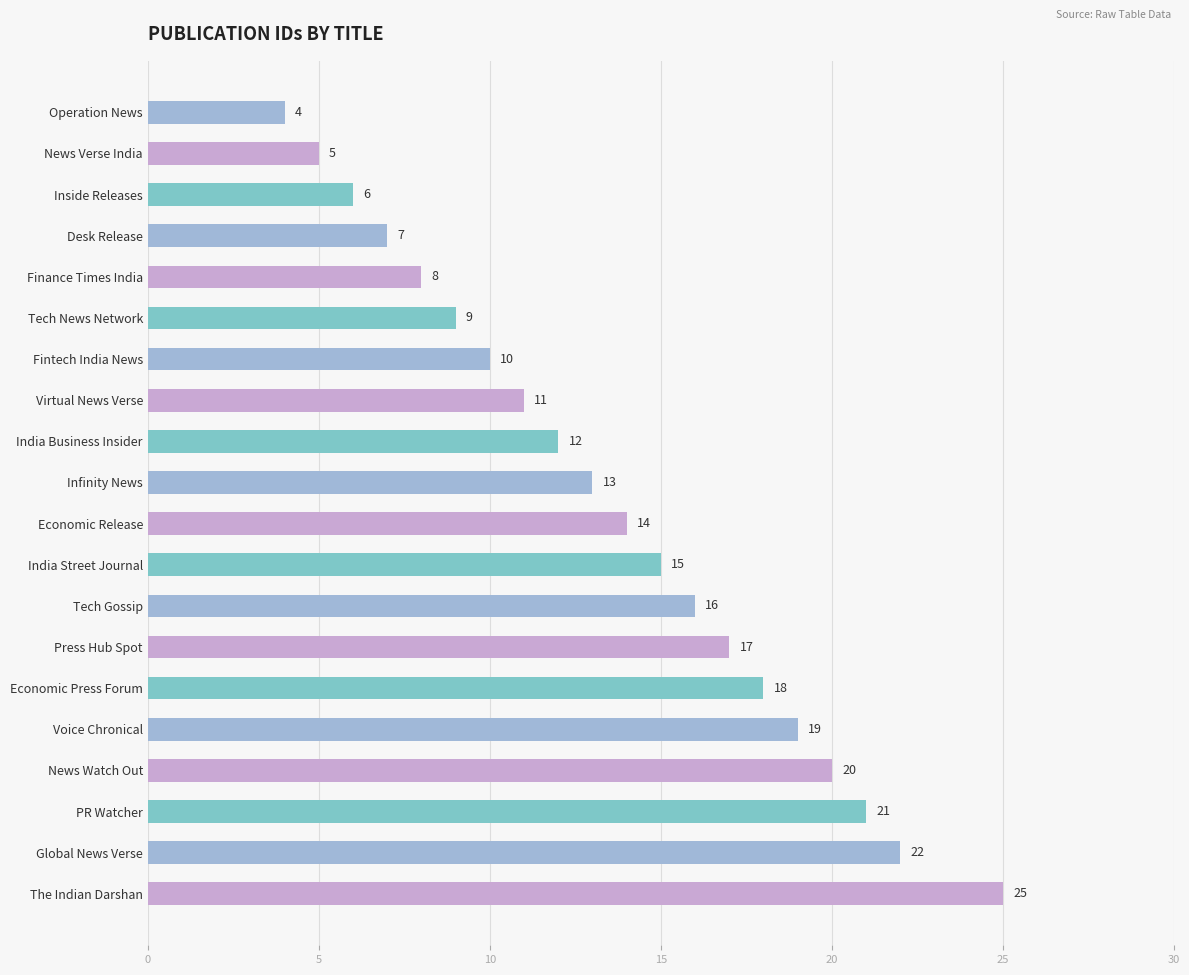

What is the ratio of the value at Tech Gossip to the value at The Indian Darshan?

0.6